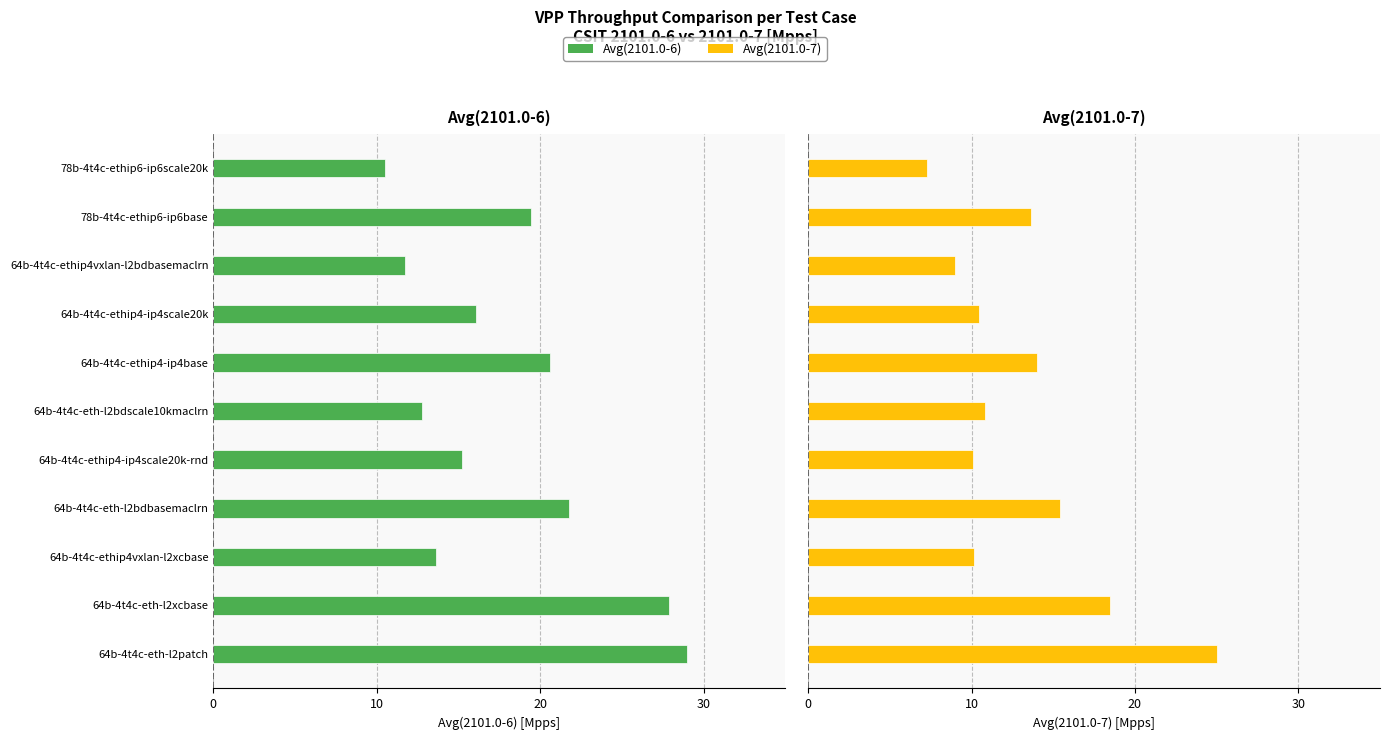

Between 64b-4t4c-eth-l2patch and 64b-4t4c-ethip4-ip4scale20k, which series saw the biggest shift?

Avg(2101.0-7)